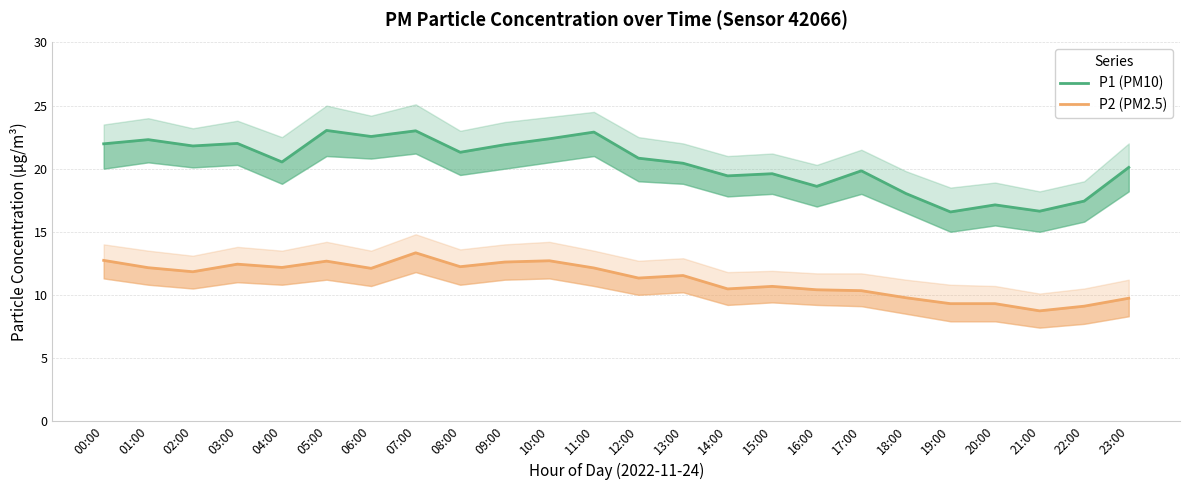

List the series in order of their overall mean, highest first.

P1 (PM10), P2 (PM2.5)